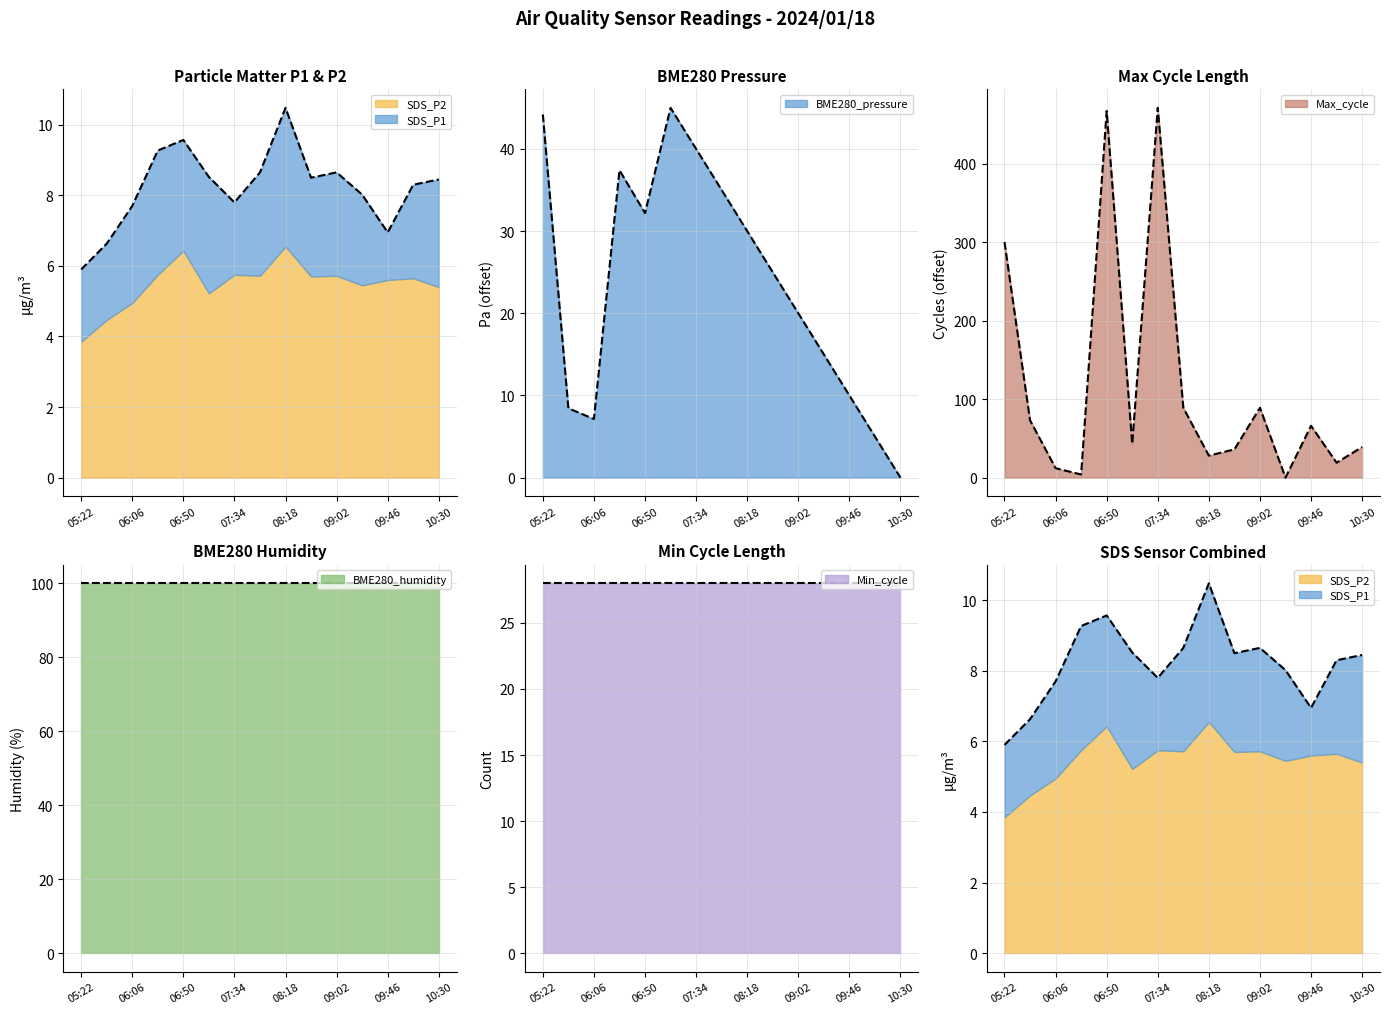

Which series has the largest range (max minus min)?

Max_cycle